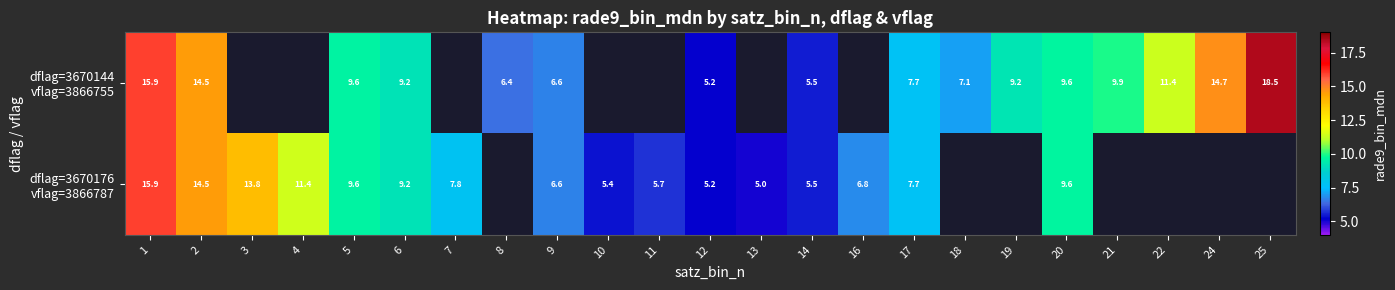

Between 1 and 6, which is larger?

1